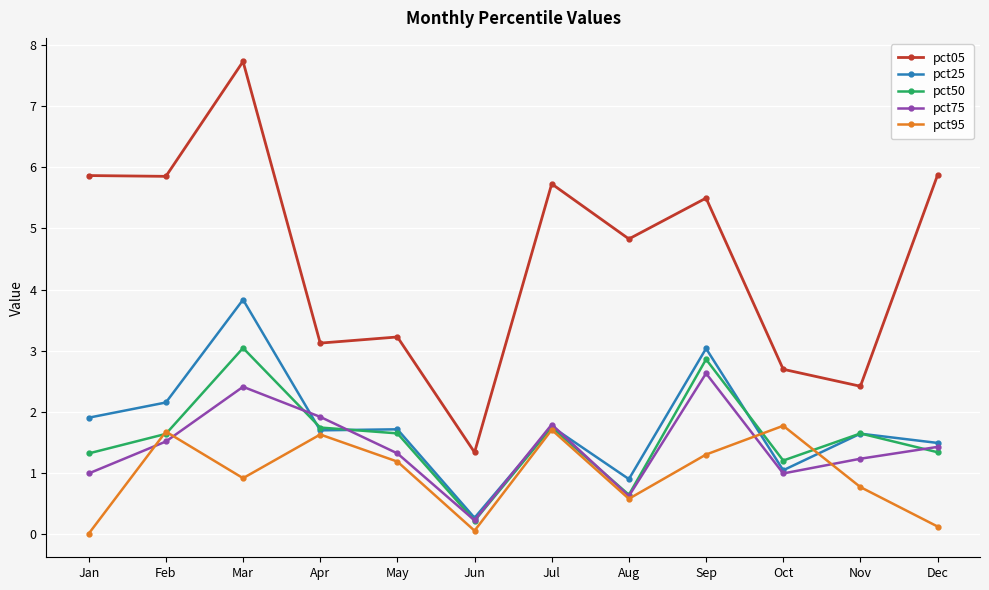

What is the sum of the pct50 values at Aug and Jan?

2.0